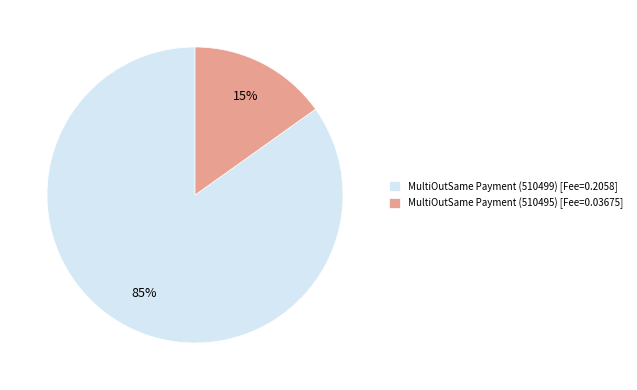

To the nearest percent, what portion does MultiOutSame Payment (510499) represent?

85%